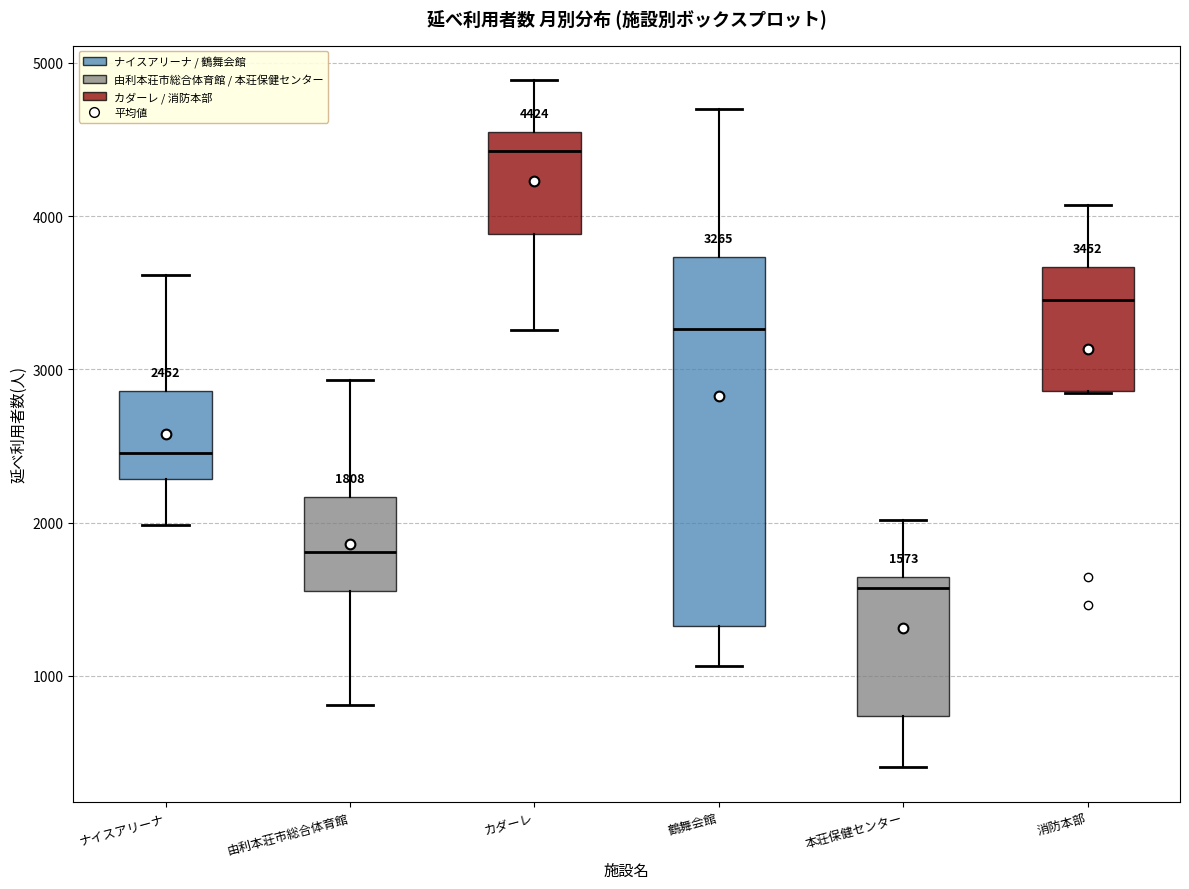

Which box is the tallest, from its lower edge to its upper edge?

鶴舞会館